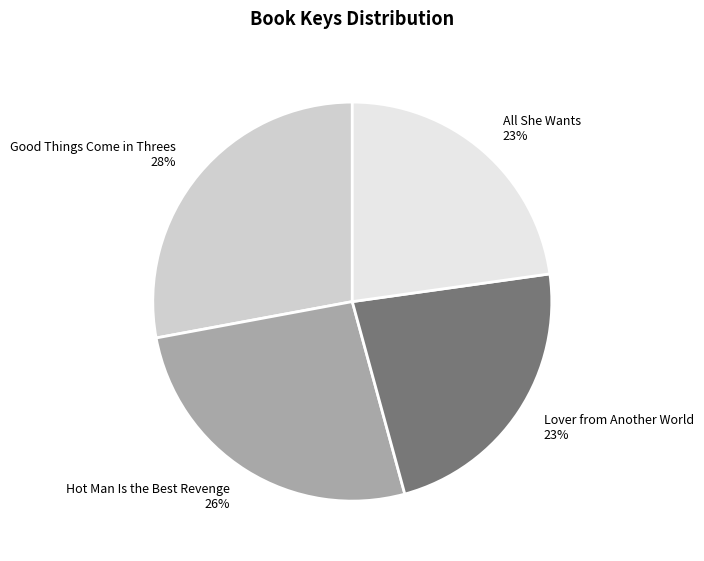

To the nearest percent, what is the difference between the largest and smallest slice percentages?

5%